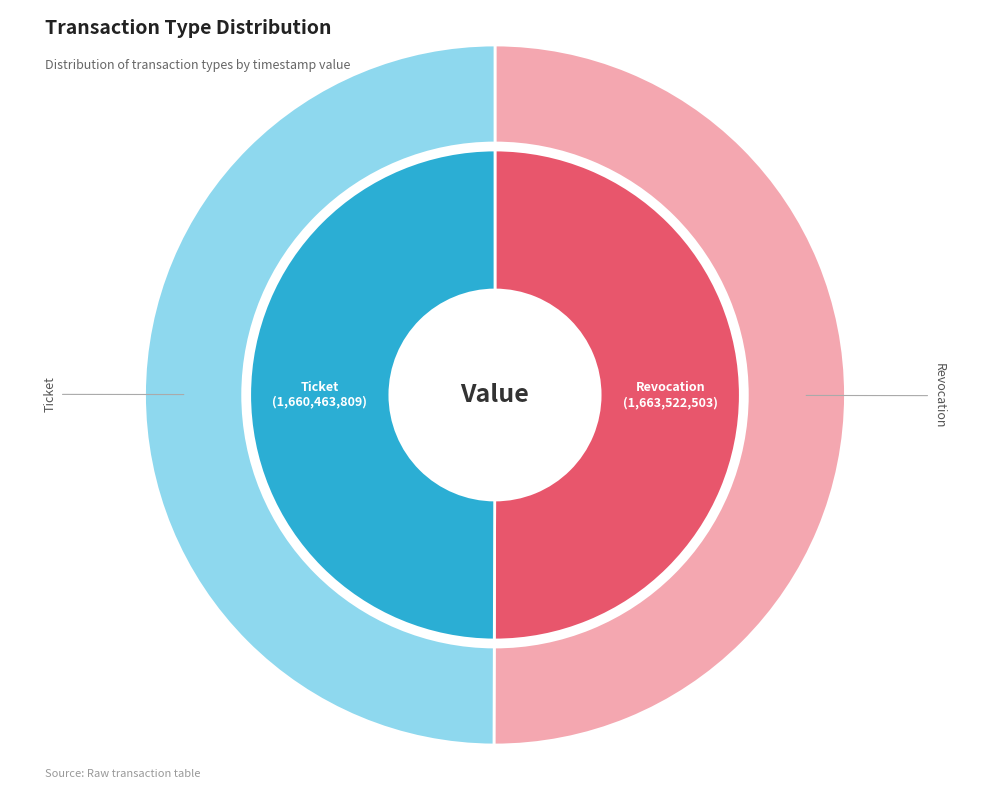

Which slice is the largest?

Revocation